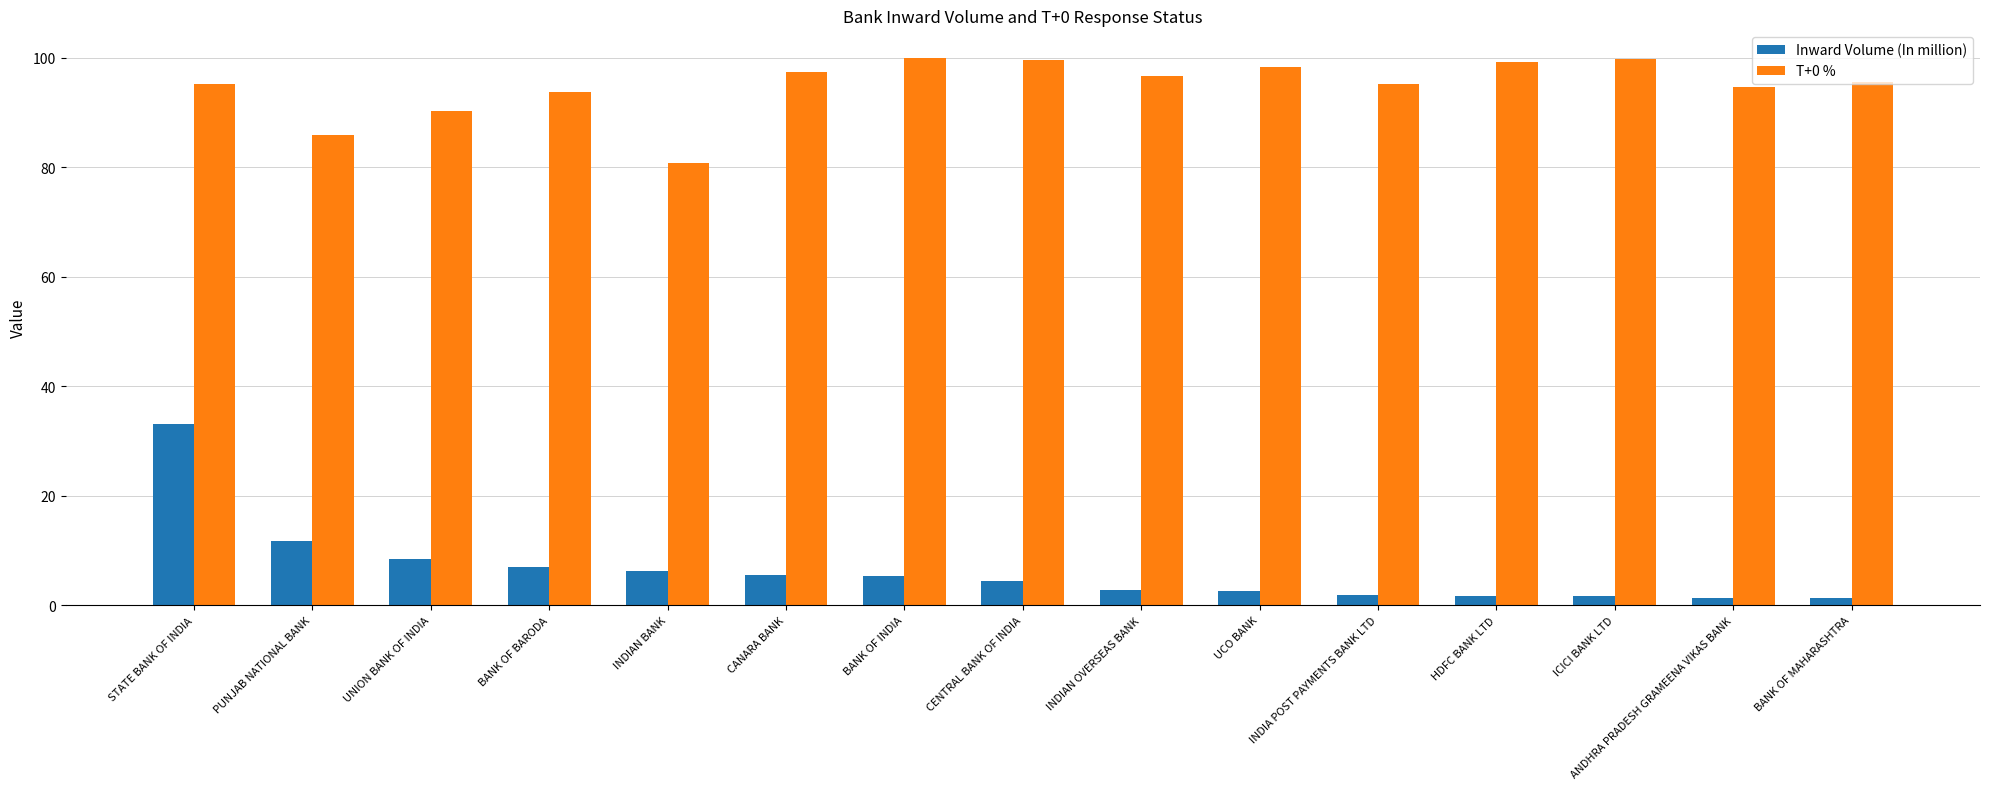

The T+0 % series shows 93.8 at BANK OF BARODA. True or false?

True